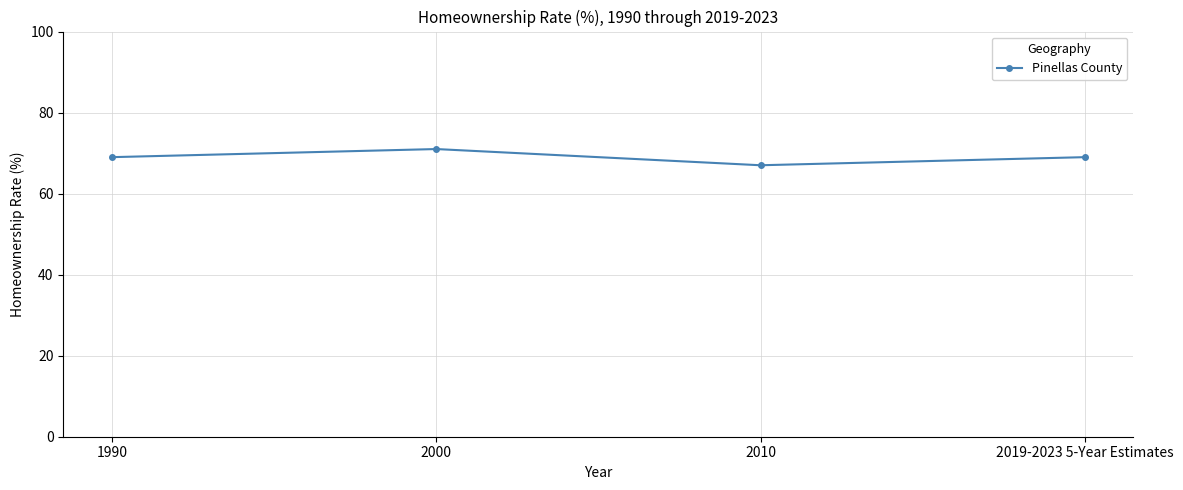

Approximately how many times larger is the value at 2010 compared to 2019-2023 5-Year Estimates?

1.0